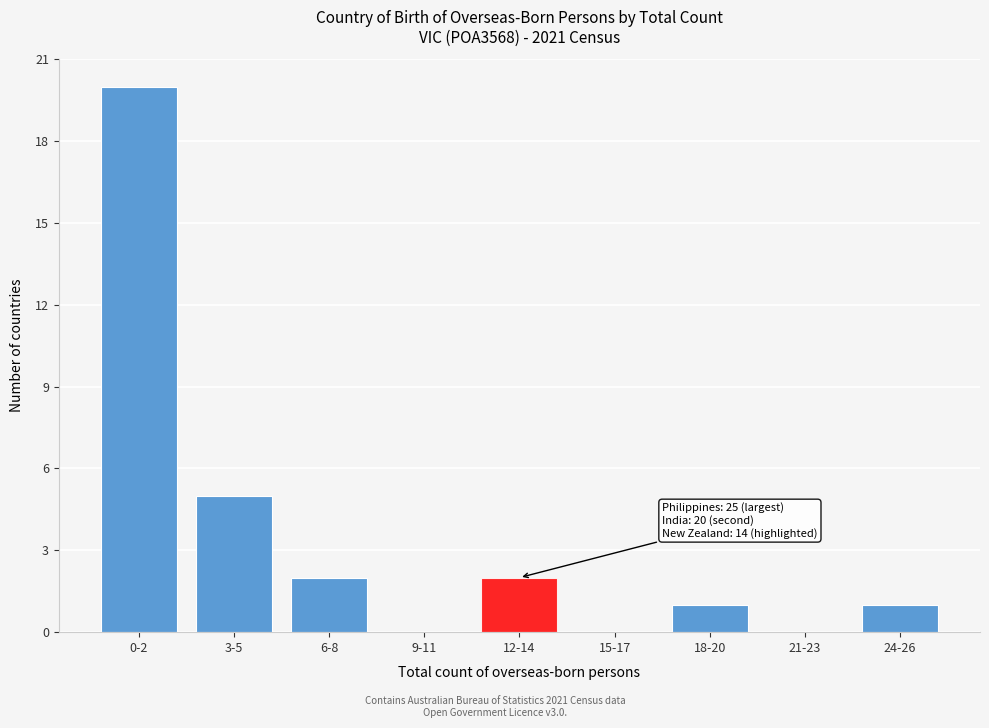

Reading left to right, extract all data points from this chart.

0-2=20	3-5=5	6-8=2	9-11=0	12-14=2	15-17=0	18-20=1	21-23=0	24-26=1